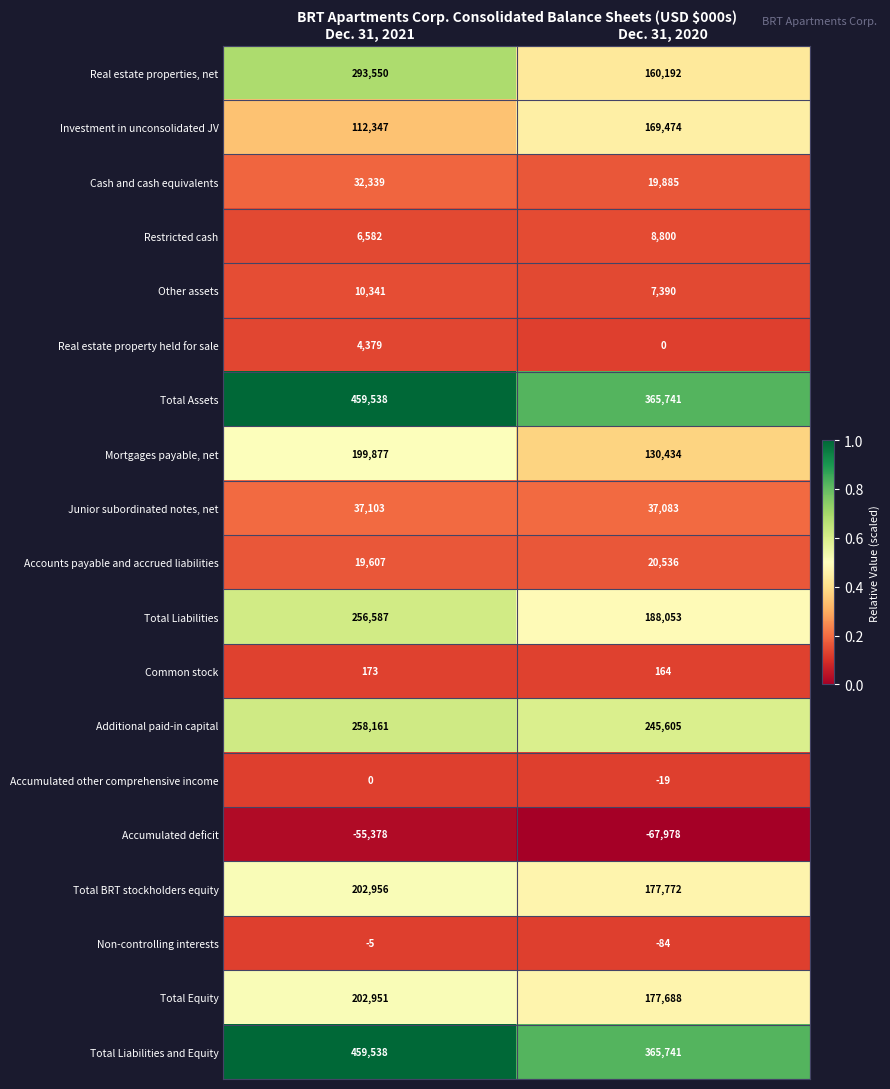

At how many categories does at least one series exceed 0?

2